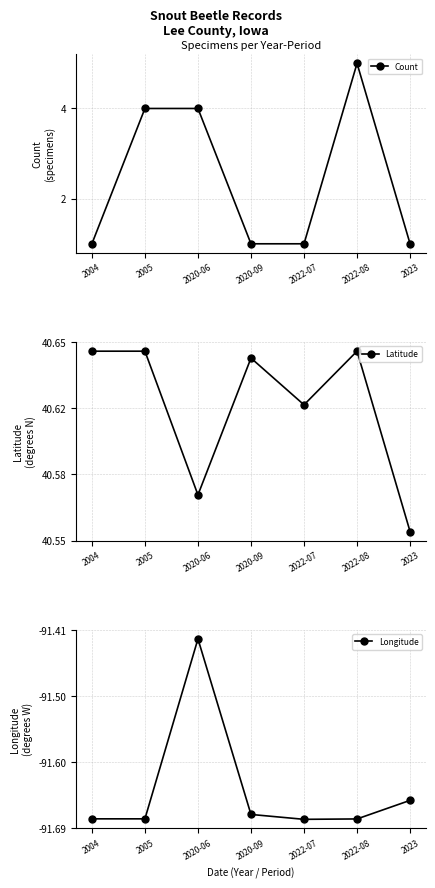

How many Latitude values are between 40 and 41?

7